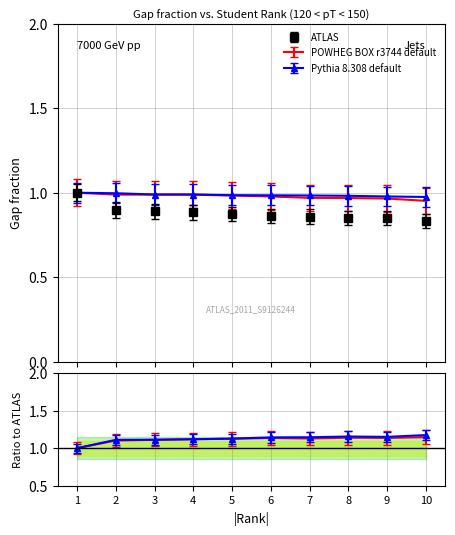

Which series has the largest total across all categories?

Pythia 8.308 default